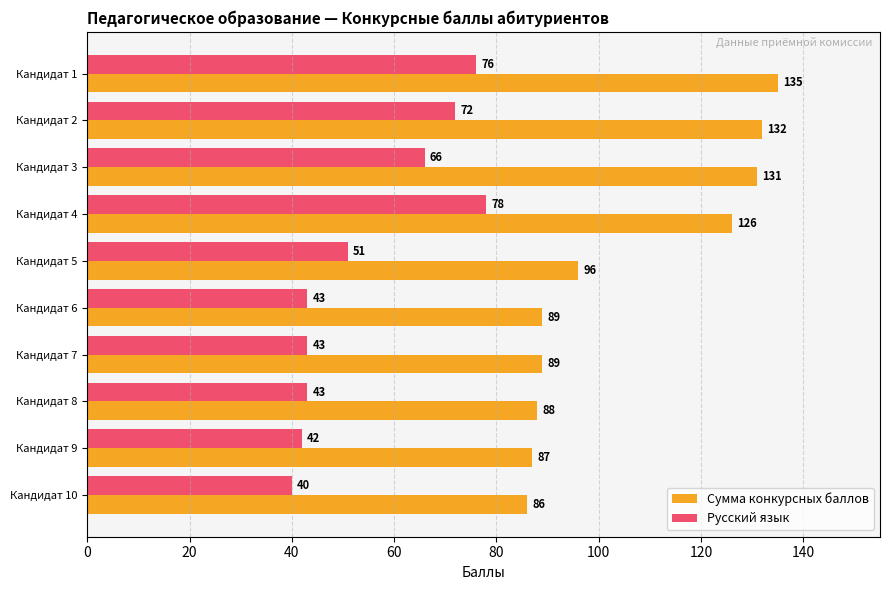

Count the number of categories in the chart.

10